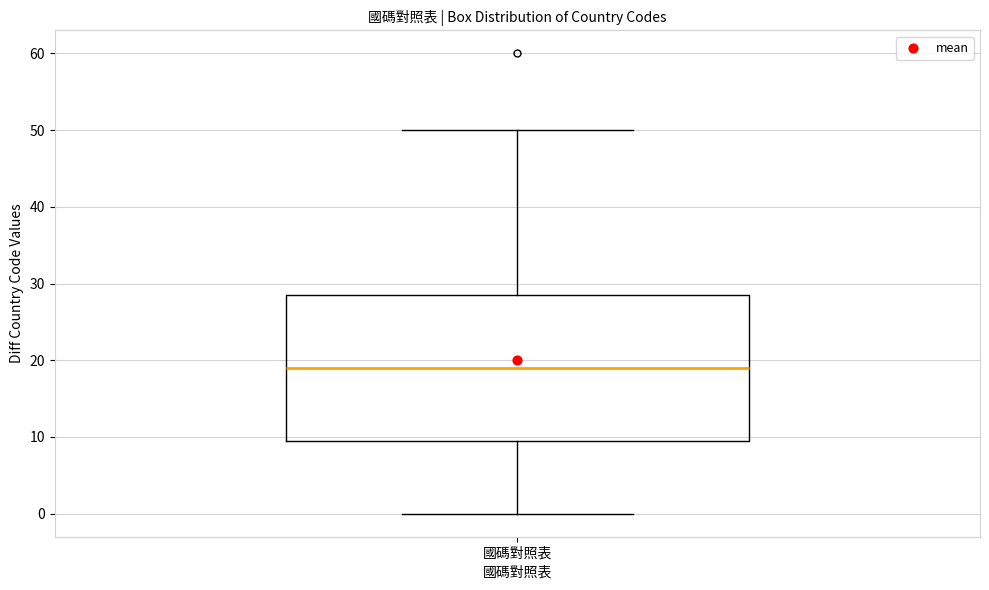

Transcribe this box plot: give where the median line is, the range the box spans, and where the two whiskers end, as read against the y-axis. The values are not printed on the chart, so give them approximately, as read against the axis.

median 19, box 10 to 29, whiskers 0 to 50